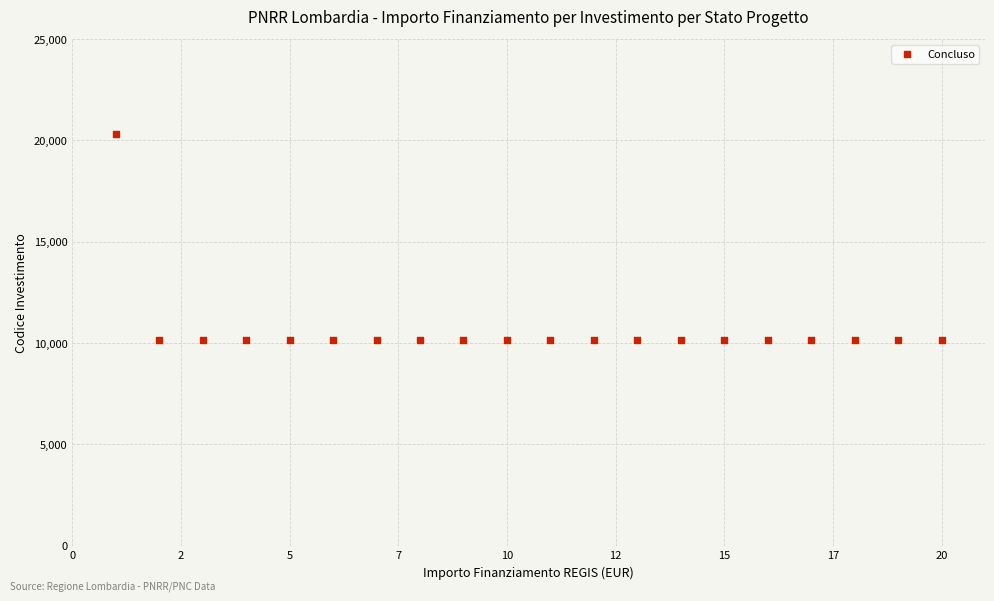

What is the range of Y values (max minus min)?

10172